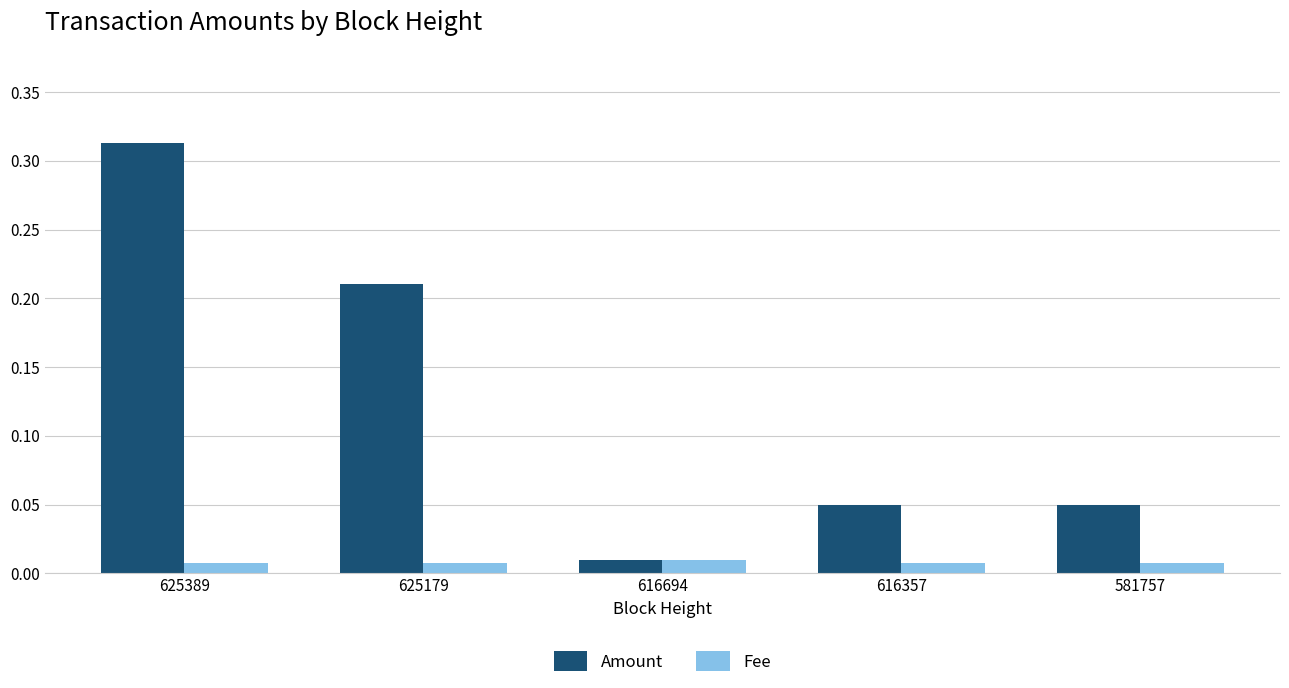

Which series changed the most between 625179 and 616357?

Amount